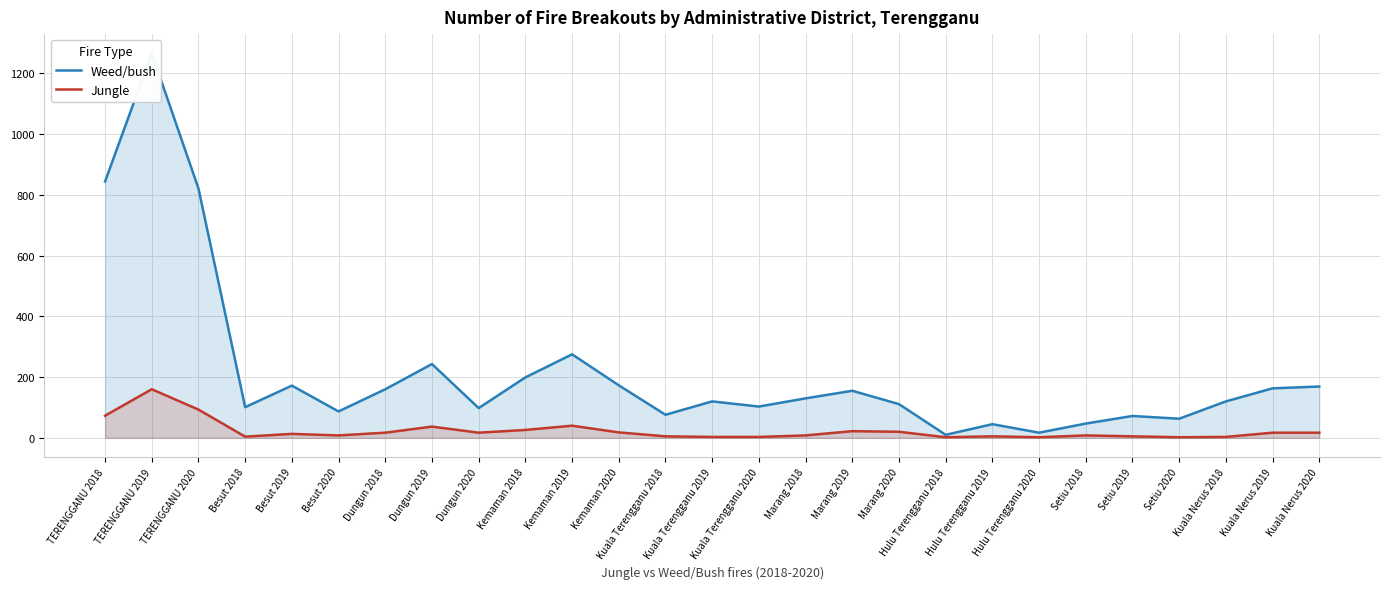

Reading right to left, list all the values displayed in this chart.

Weed/bush: 169	163	120	63	72	47	17	45	10	111	155	130	103	120	76	173	275	199	98	243	160	87	172	101	821	1266	844
Jungle: 17	17	3	2	5	8	2	5	2	20	22	8	3	3	5	18	40	26	17	37	17	8	13	4	93	160	73